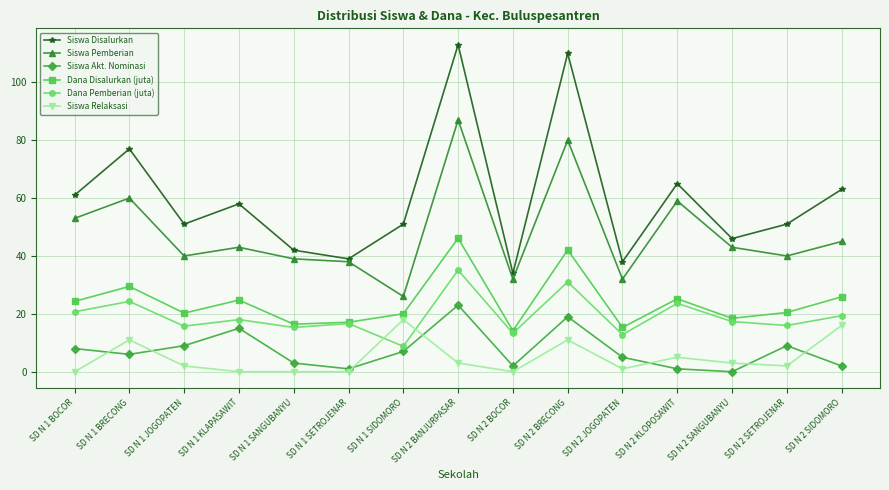

At how many categories does at least one series exceed 18?

15